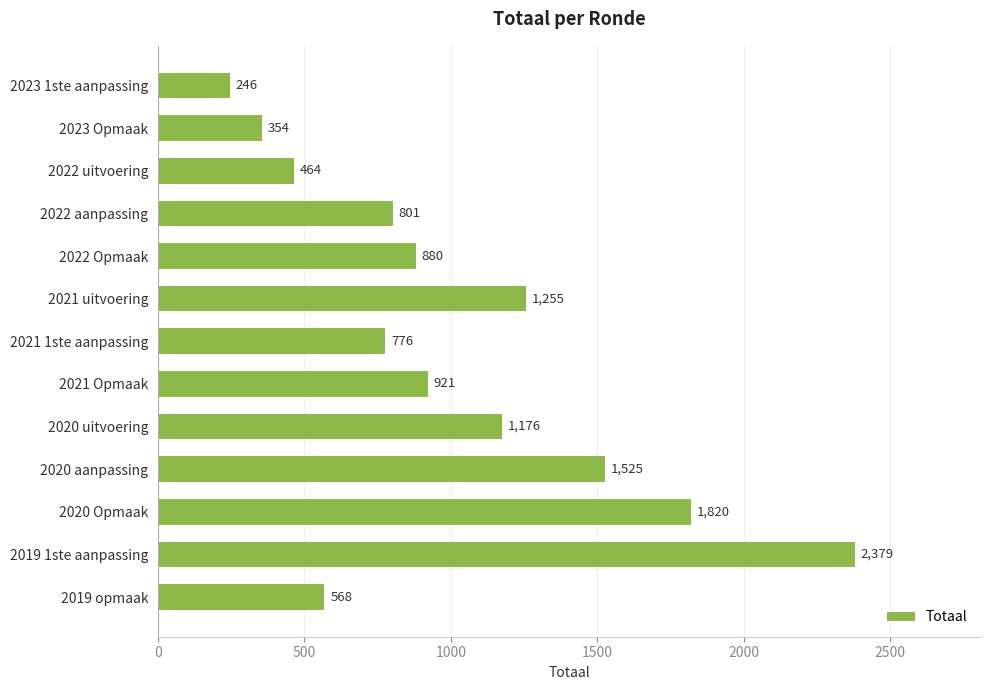

Rank the categories by value from lowest to highest.

2023 1ste aanpassing, 2023 Opmaak, 2022 uitvoering, 2019 opmaak, 2021 1ste aanpassing, 2022 aanpassing, 2022 Opmaak, 2021 Opmaak, 2020 uitvoering, 2021 uitvoering, 2020 aanpassing, 2020 Opmaak, 2019 1ste aanpassing